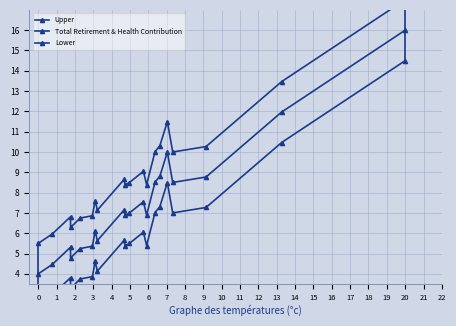

Rank the series by their maximum value, from lowest to highest.

Lower, Total Retirement & Health Contribution, Upper